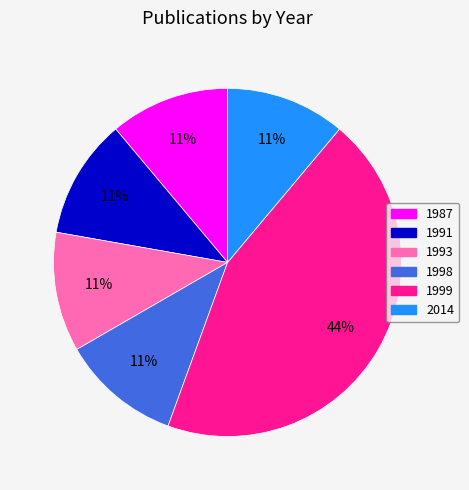

Which category has the biggest portion of the pie?

1999